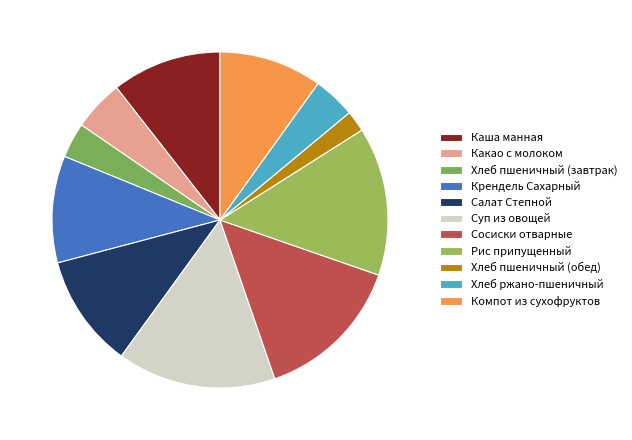

Count the number of slices in the pie.

11